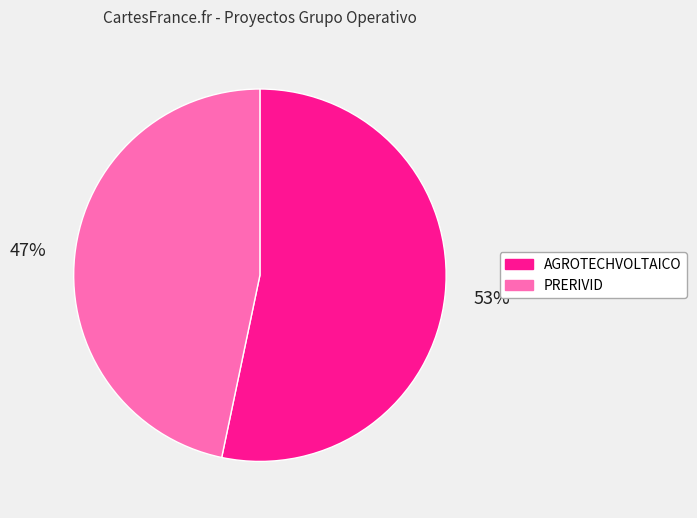

To the nearest percent, what is the combined percentage of AGROTECHVOLTAICO and PRERIVID?

100%